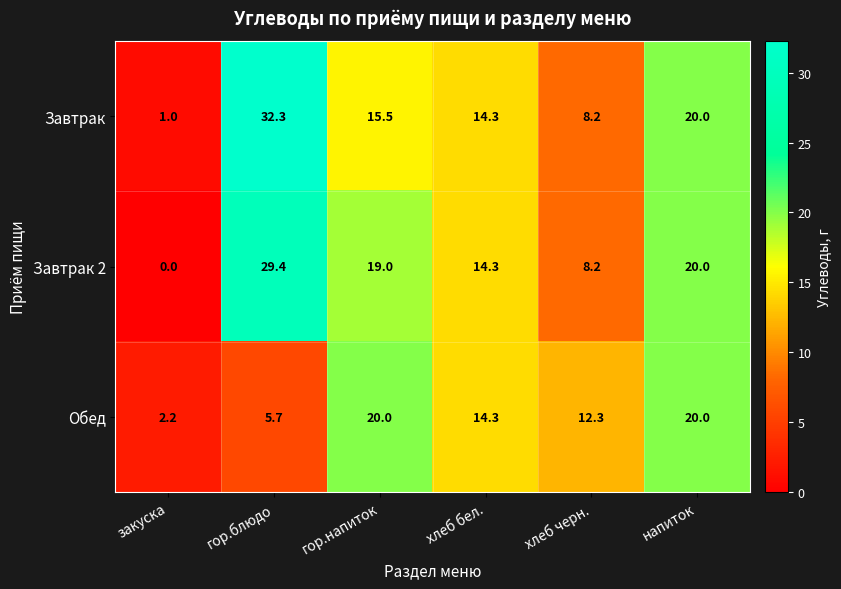

Reading left to right, transcribe all the data shown in this chart.

Завтрак: 1.0	32.3	15.5	14.3	8.2	20.0
Завтрак 2: 0.0	29.4	19.0	14.3	8.2	20.0
Обед: 2.2	5.7	20.0	14.3	12.3	20.0